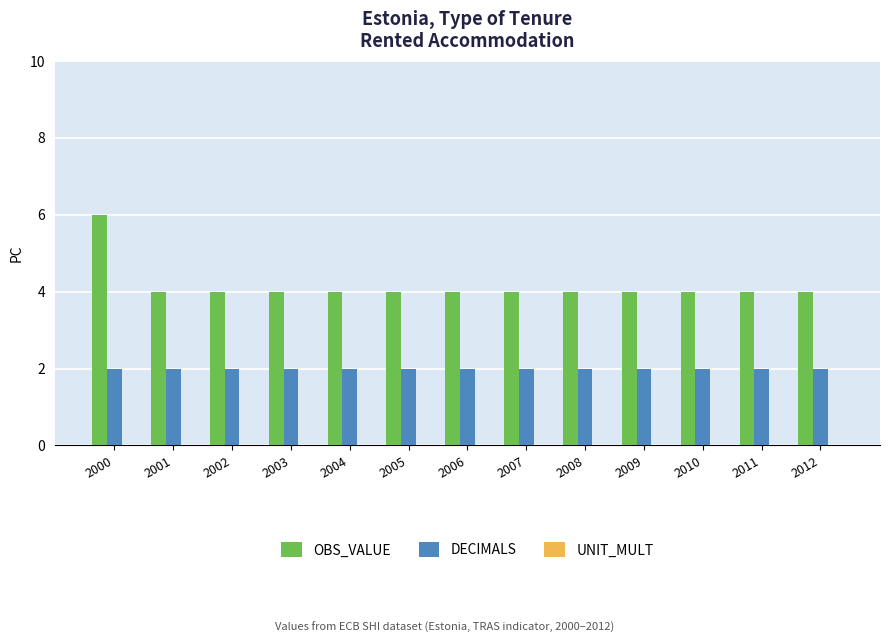

What is the maximum value for OBS_VALUE?

6